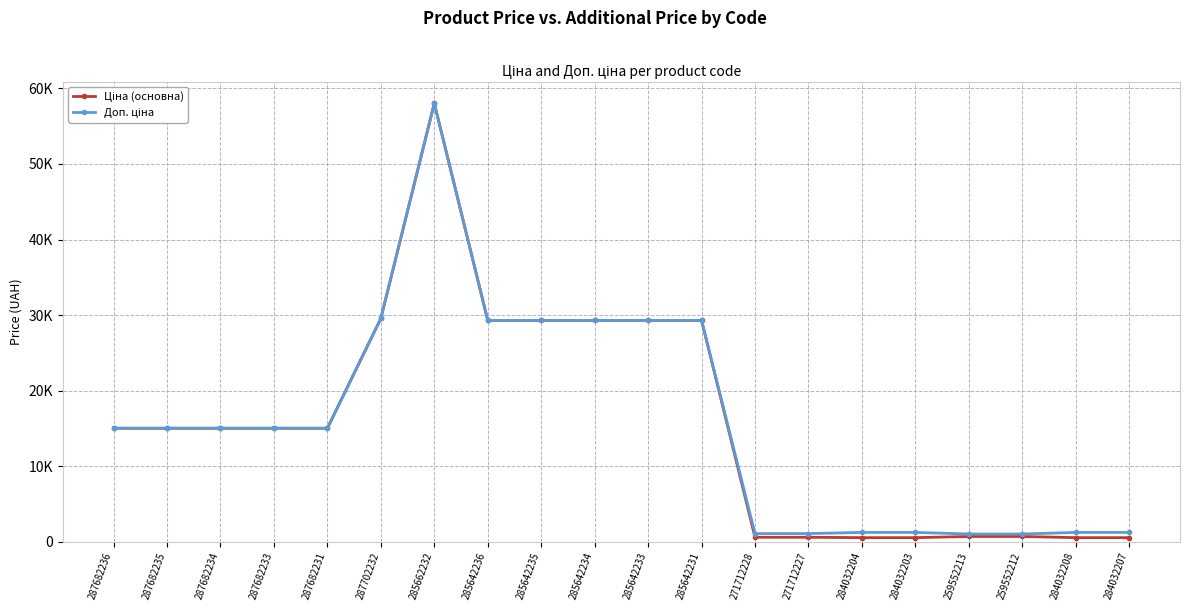

True or false: Доп. ціна and Ціна (основна) intersect in this chart.

False